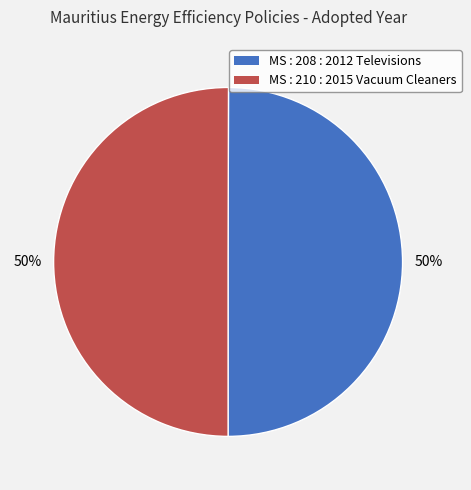

True or false: MS : 210 : 2015 Vacuum Cleaners accounts for 39% of the total.

False